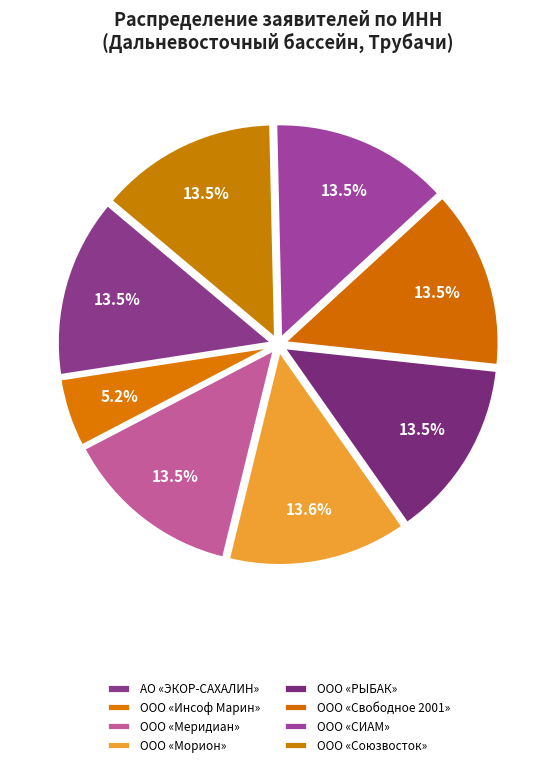

Do ООО «Морион» and ООО «Союзвосток» together represent more than half of the pie?

No